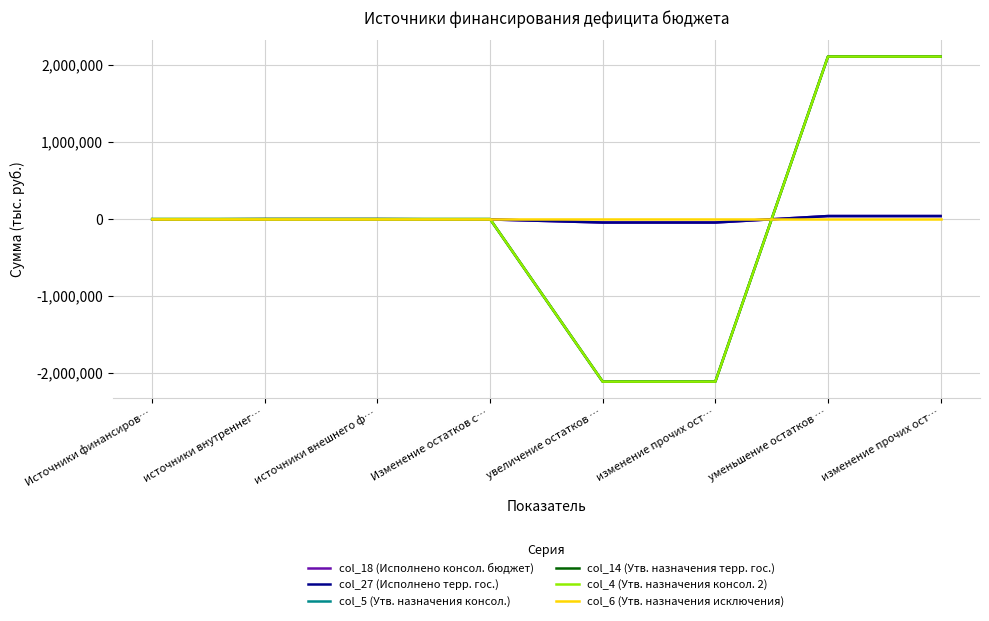

Reading left to right, extract all data points from this chart.

col_18 (Исполнено консол. бюджет): Источники финансиров…=-4344.3	источники внутреннег…=0.0	источники внешнего ф…=0.0	Изменение остатков с…=-4344.3	увеличение остатков …=-44100.4	изменение прочих ост…=-44100.4	уменьшение остатков …=39756.2	изменение прочих ост…=39756.2
col_27 (Исполнено терр. гос.): Источники финансиров…=-4344.3	источники внутреннег…=0.0	источники внешнего ф…=0.0	Изменение остатков с…=-4344.3	увеличение остатков …=-44100.4	изменение прочих ост…=-44100.4	уменьшение остатков …=39756.2	изменение прочих ост…=39756.2
col_5 (Утв. назначения консол.): Источники финансиров…=0.0	источники внутреннег…=0.0	источники внешнего ф…=0.0	Изменение остатков с…=0.0	увеличение остатков …=-2111300.0	изменение прочих ост…=-2111300.0	уменьшение остатков …=2111300.0	изменение прочих ост…=2111300.0
col_14 (Утв. назначения терр. гос.): Источники финансиров…=0.0	источники внутреннег…=0.0	источники внешнего ф…=0.0	Изменение остатков с…=0.0	увеличение остатков …=-2111300.0	изменение прочих ост…=-2111300.0	уменьшение остатков …=2111300.0	изменение прочих ост…=2111300.0
col_4 (Утв. назначения консол. 2): Источники финансиров…=0.0	источники внутреннег…=0.0	источники внешнего ф…=0.0	Изменение остатков с…=0.0	увеличение остатков …=-2111300.0	изменение прочих ост…=-2111300.0	уменьшение остатков …=2111300.0	изменение прочих ост…=2111300.0
col_6 (Утв. назначения исключения): Источники финансиров…=0.0	источники внутреннег…=0.0	источники внешнего ф…=0.0	Изменение остатков с…=0.0	увеличение остатков …=0.0	изменение прочих ост…=0.0	уменьшение остатков …=0.0	изменение прочих ост…=0.0